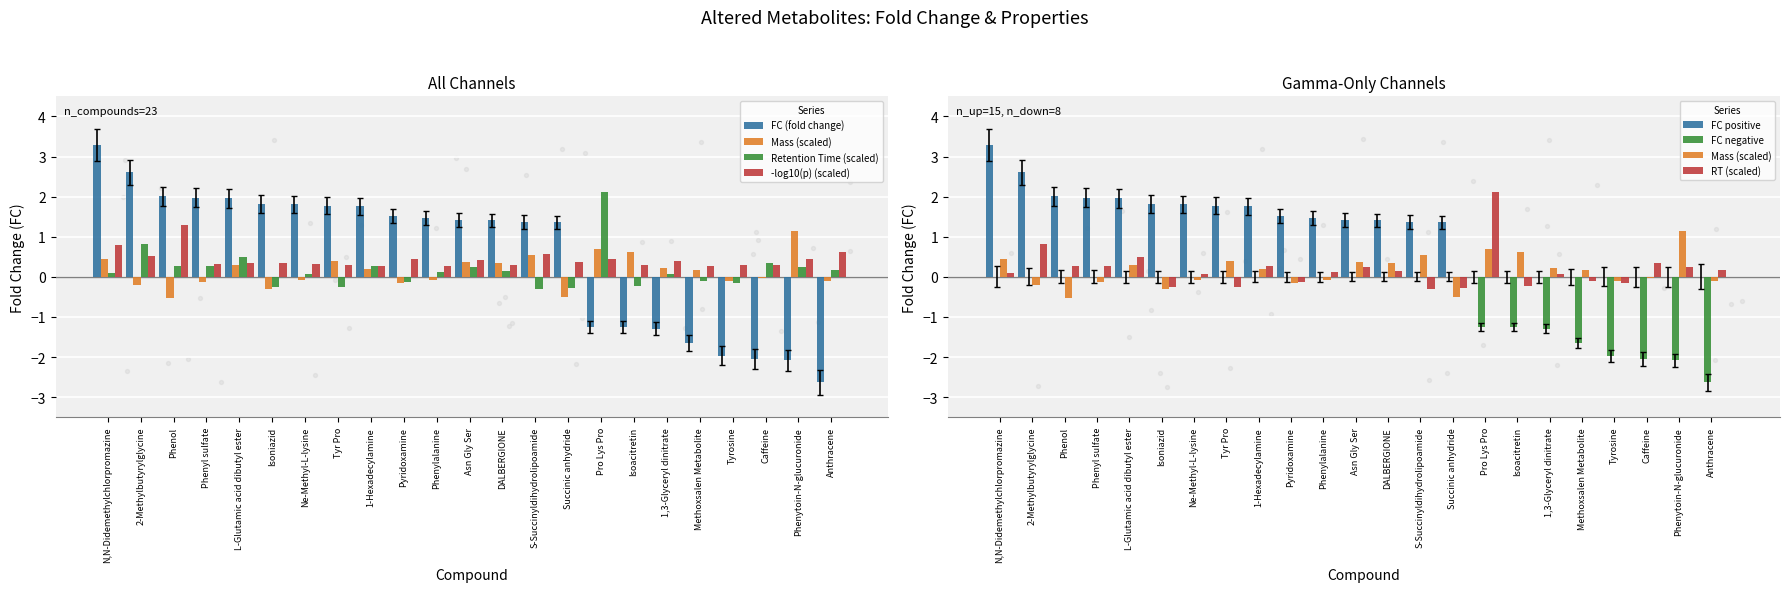

Which series has the largest Y range (max minus min)?

FC (fold change)